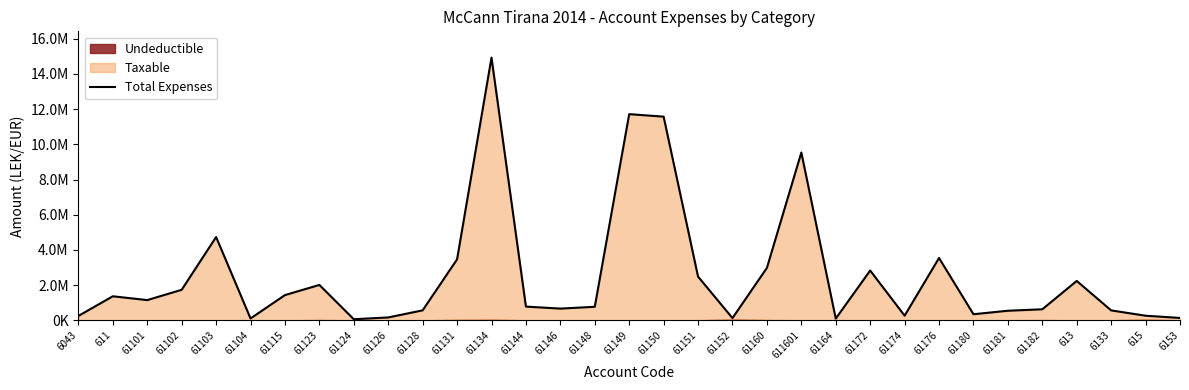

At which label is the value closest to 7496485?

611601